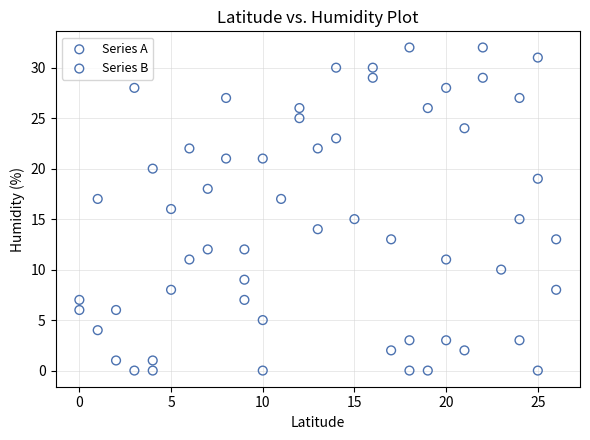

Which series has the widest spread of Y values?

Series B